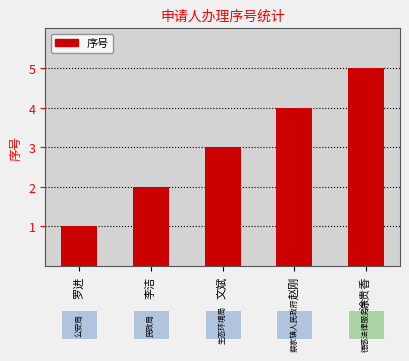

How many distinct data groups are displayed?

1